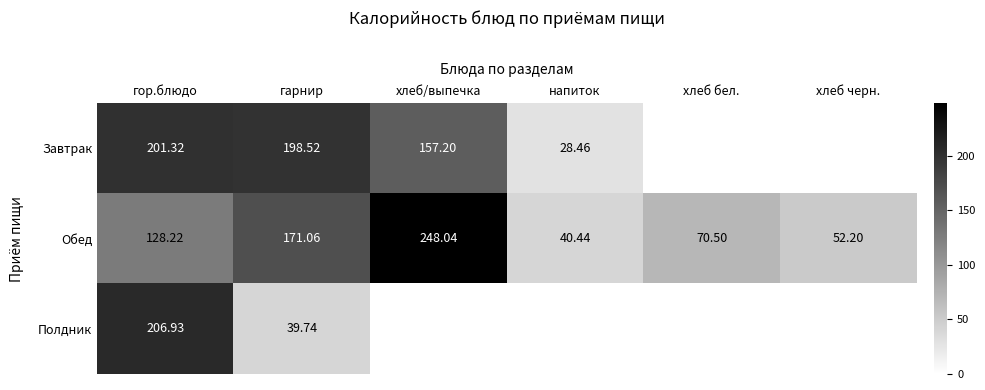

At гор.блюдо, list the series in order from smallest to largest.

Обед, Завтрак, Полдник